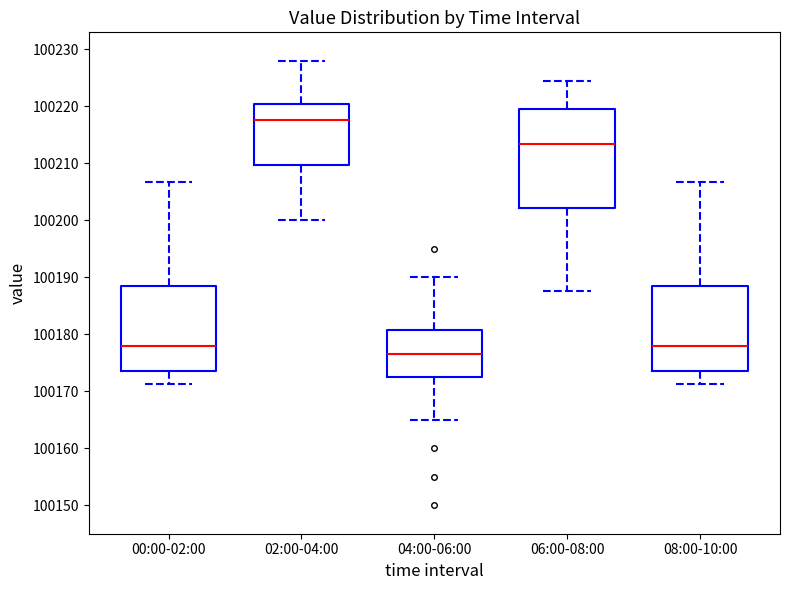

Comparing the boxes themselves (not the whiskers), which one is the tallest?

06:00-08:00